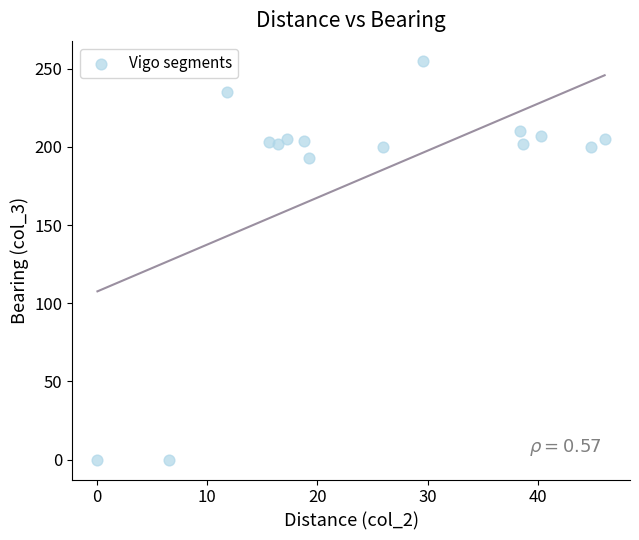

What Y value in the scatter plot is closest to 127?

193